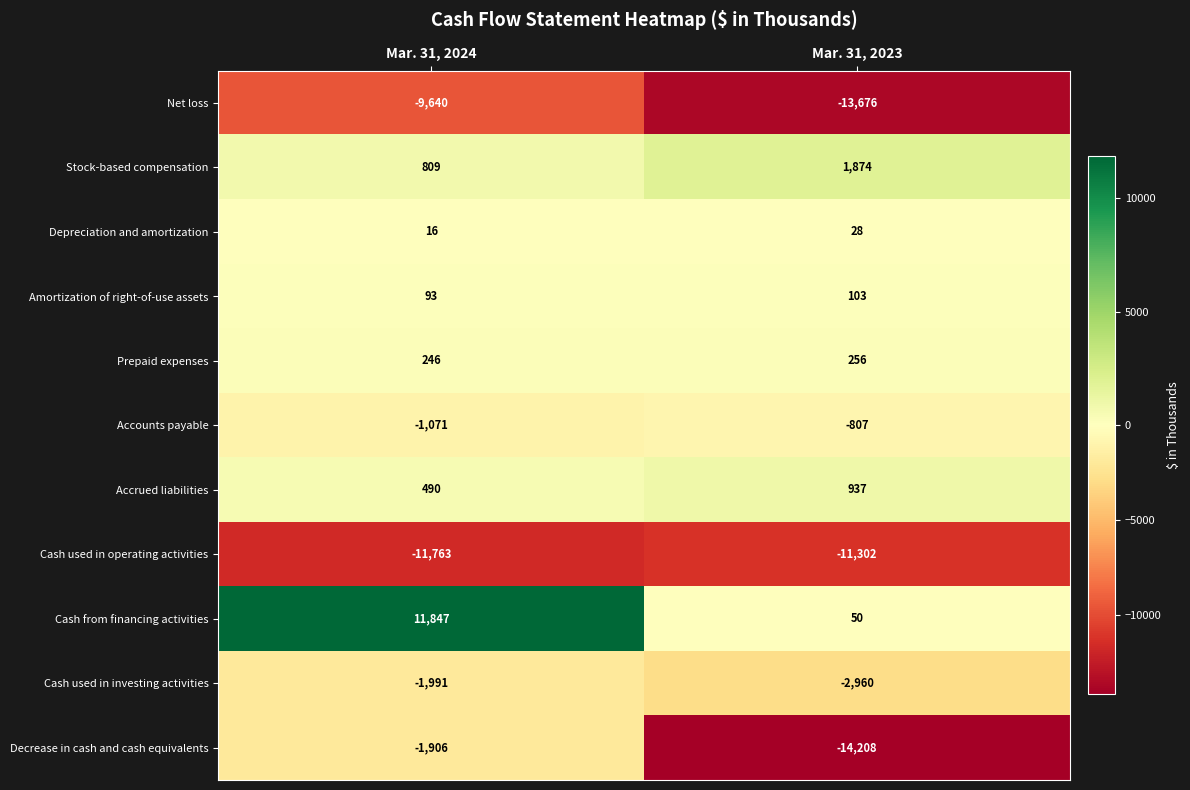

True or false: Depreciation and amortization has a value of 43 at Mar. 31, 2023.

False